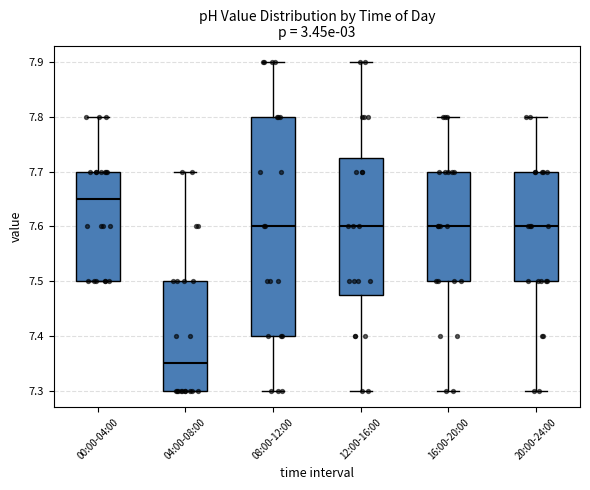

Comparing the boxes themselves (not the whiskers), which one is the tallest?

08:00-12:00